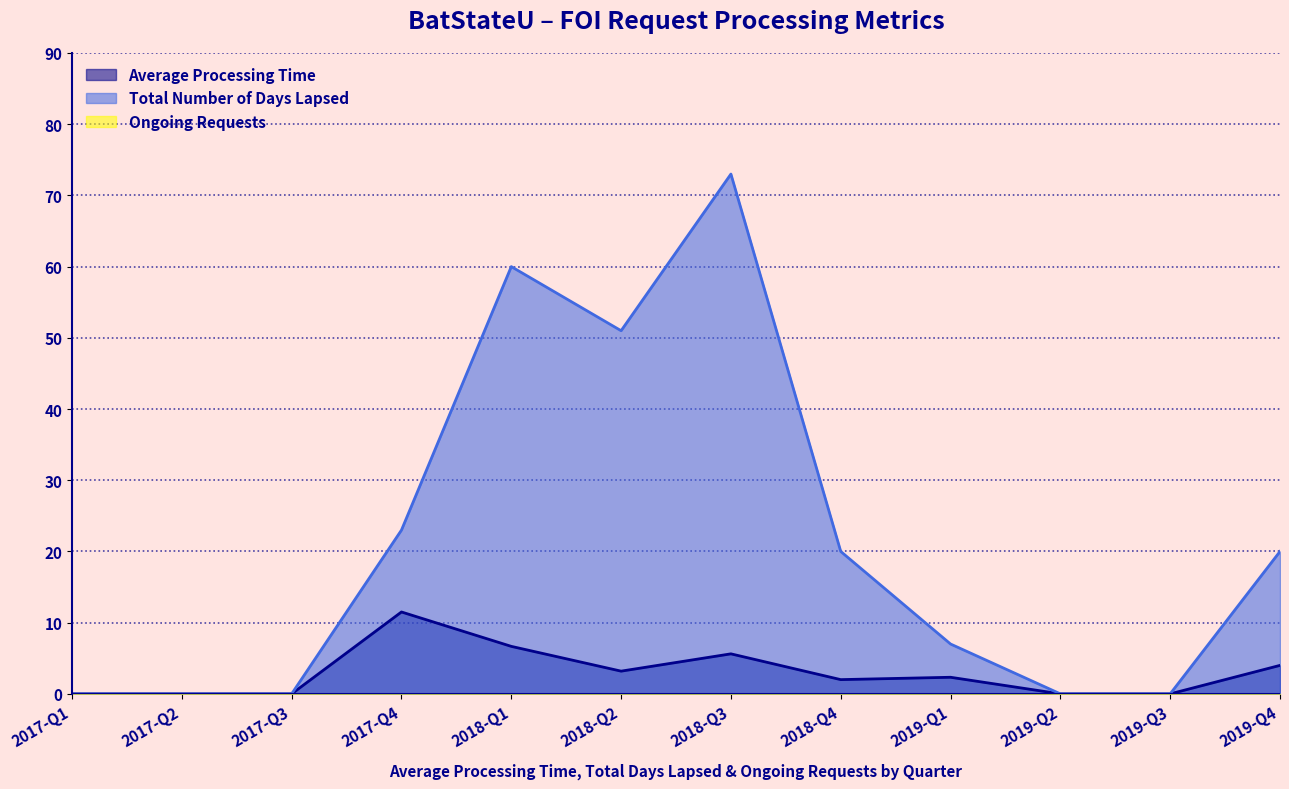

Reading right to left, list all the values displayed in this chart.

Average Processing Time: 2019-Q4=4.0	2019-Q3=0.0	2019-Q2=0.0	2019-Q1=2.3	2018-Q4=2.0	2018-Q3=5.6	2018-Q2=3.2	2018-Q1=6.7	2017-Q4=11.5	2017-Q3=0.0	2017-Q2=0.0	2017-Q1=0.0
Total Number of Days Lapsed: 2019-Q4=20.0	2019-Q3=0.0	2019-Q2=0.0	2019-Q1=7.0	2018-Q4=20.0	2018-Q3=73.0	2018-Q2=51.0	2018-Q1=60.0	2017-Q4=23.0	2017-Q3=0.0	2017-Q2=0.0	2017-Q1=0.0